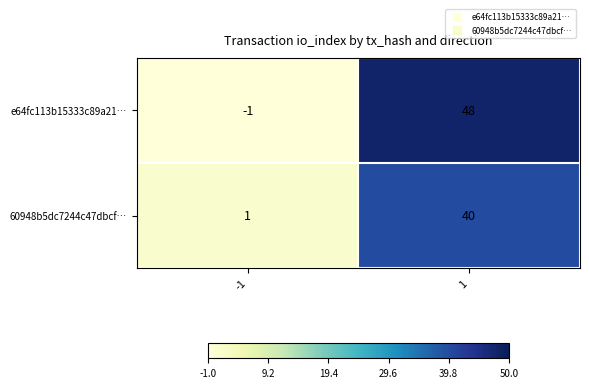

Which series changed the most between -1 and 1?

e64fc113b15333c89a21…